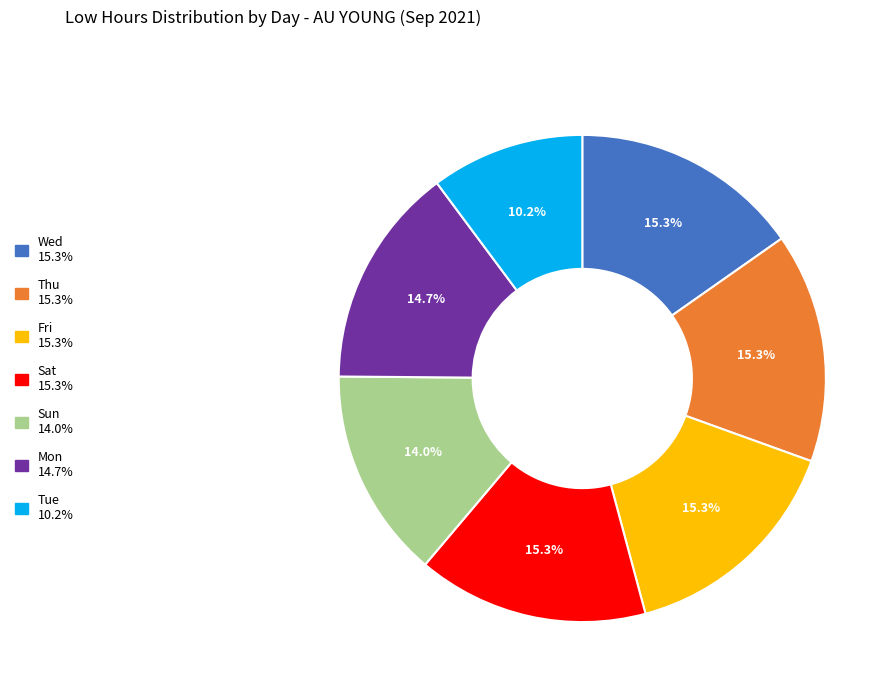

Is there a majority slice in this chart?

No